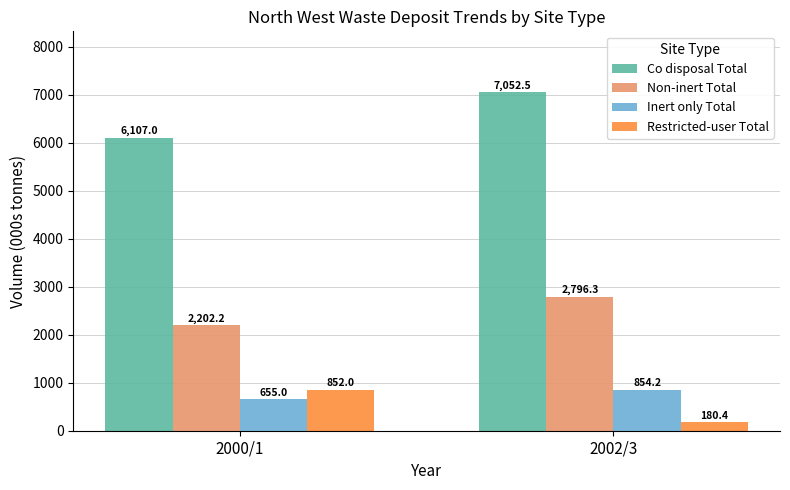

Reading right to left, extract all data points from this chart.

Co disposal Total: 2002/3=7052.5	2000/1=6107.0
Non-inert Total: 2002/3=2796.3	2000/1=2202.2
Inert only Total: 2002/3=854.2	2000/1=655.0
Restricted-user Total: 2002/3=180.4	2000/1=852.0